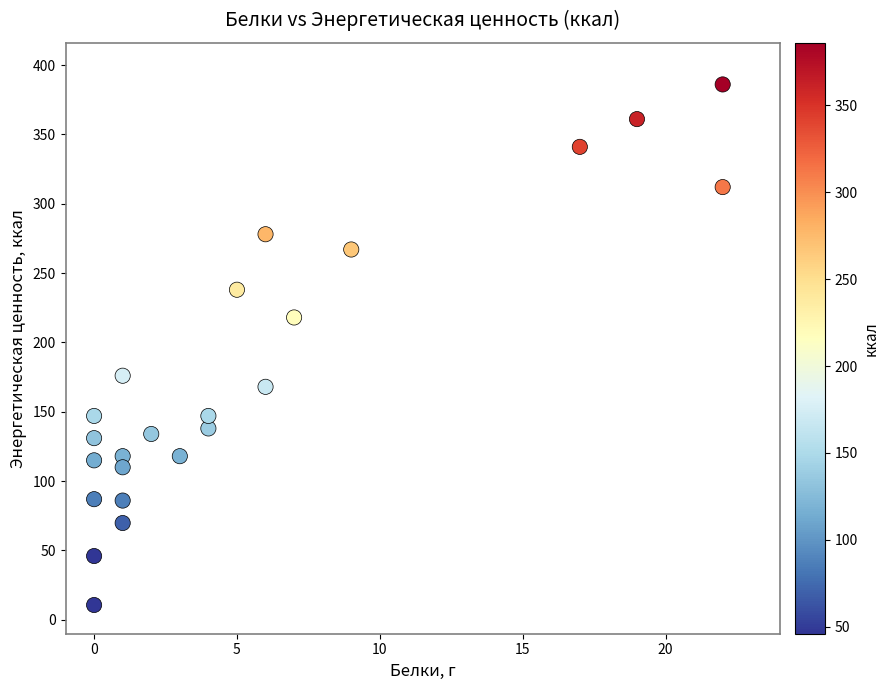

What is the range of Y values (max minus min)?

375.3